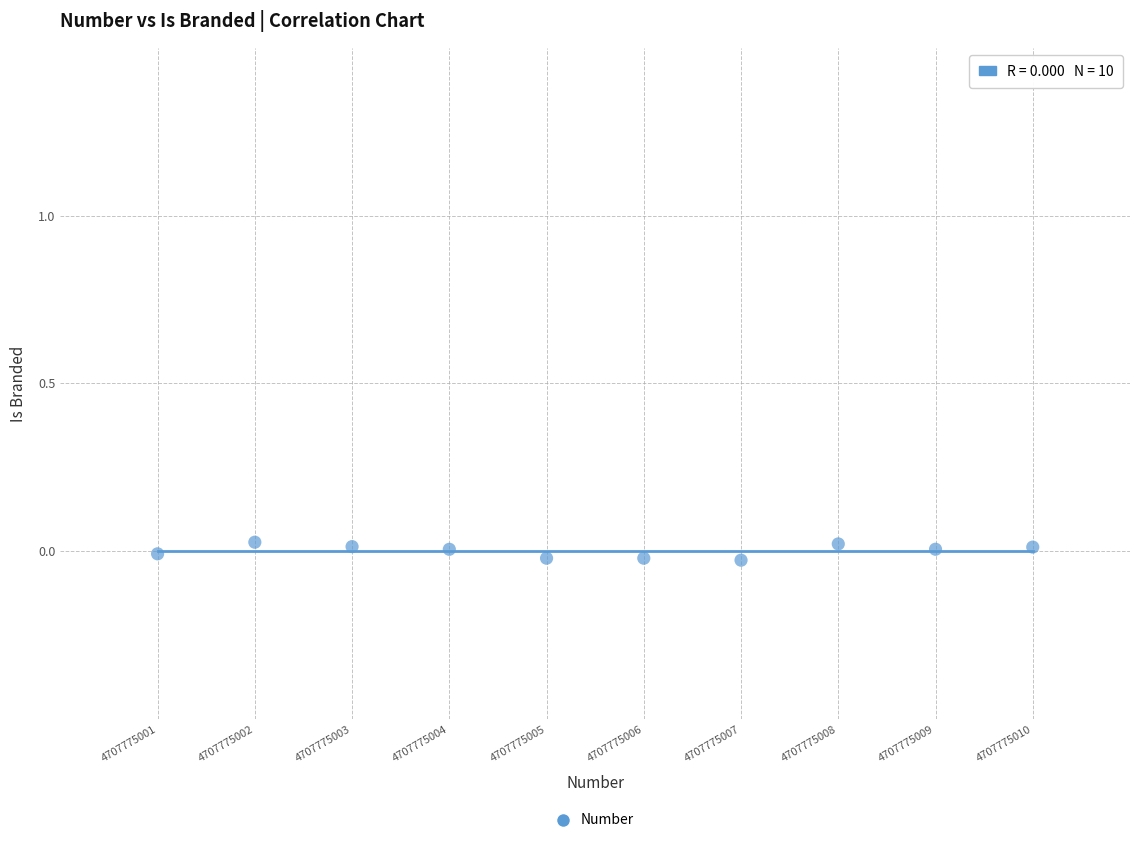

What is the average X value?

4707775005.5